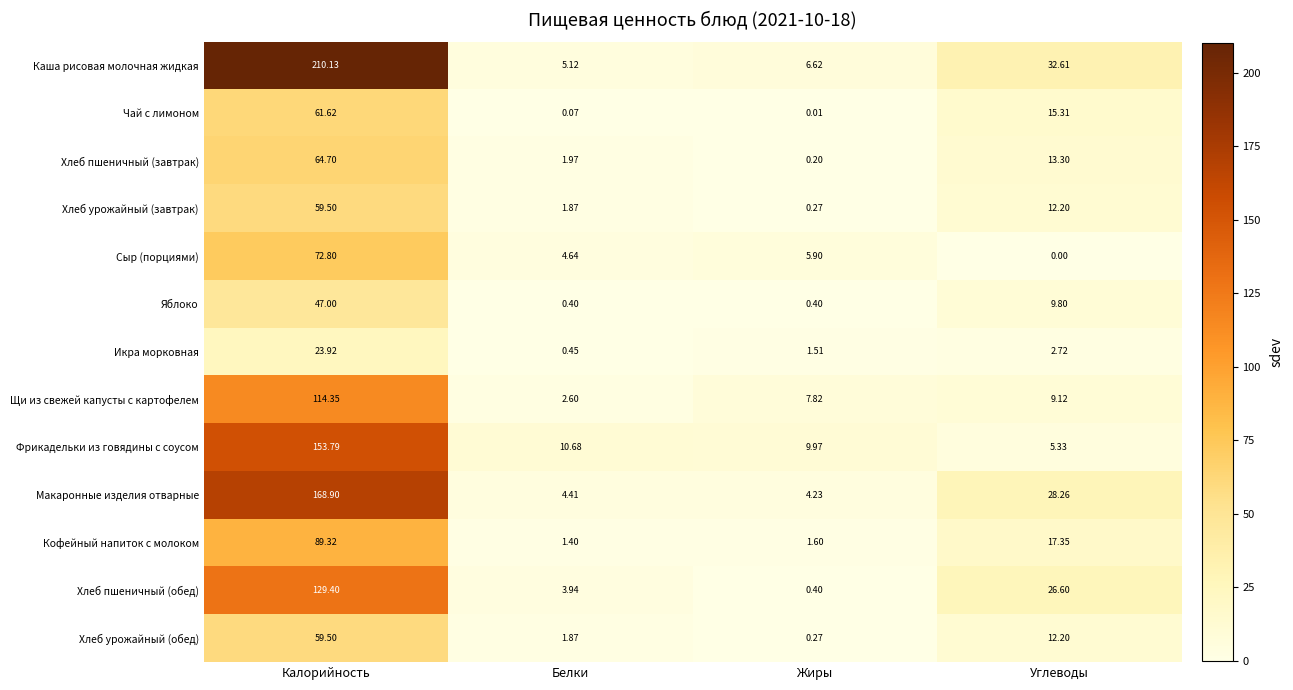

Count the number of categories in the chart.

4